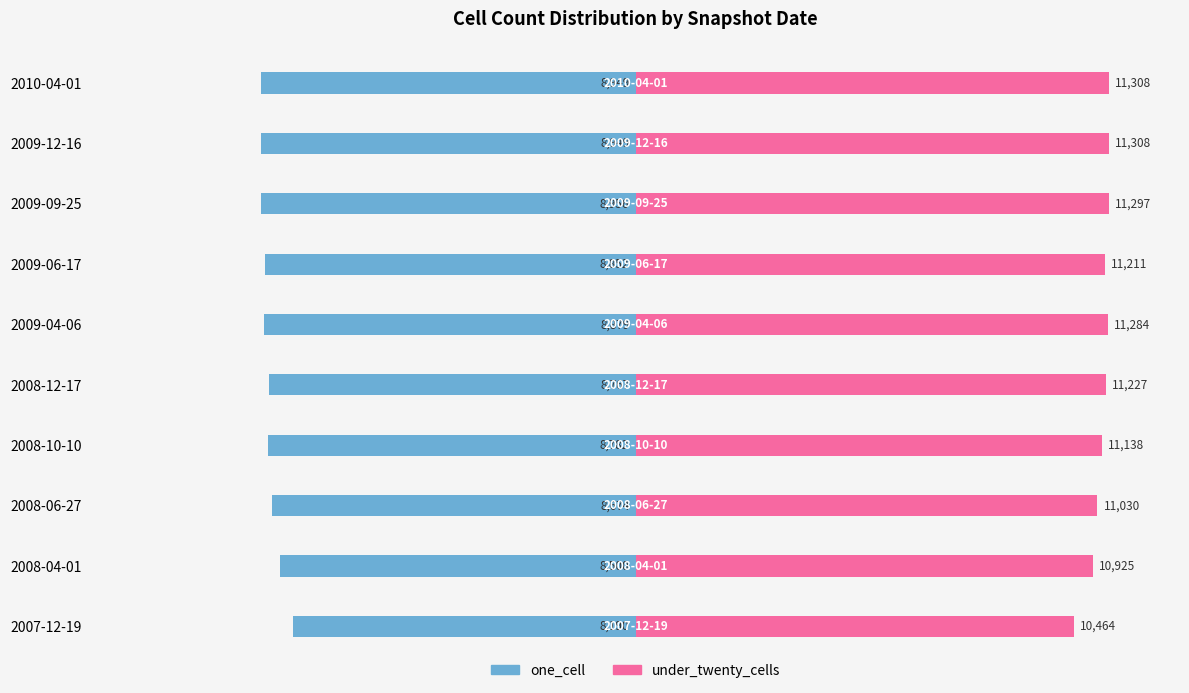

What are all the series names shown in the legend?

one_cell, under_twenty_cells